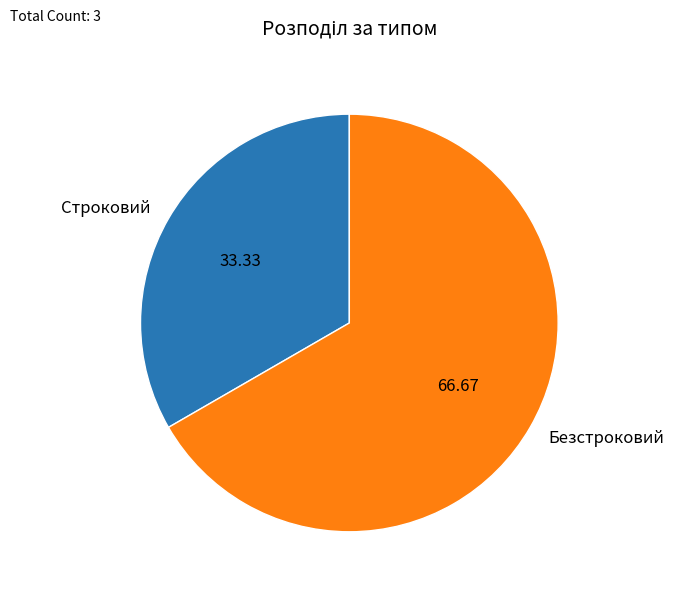

Which category has the biggest portion of the pie?

Безстроковий